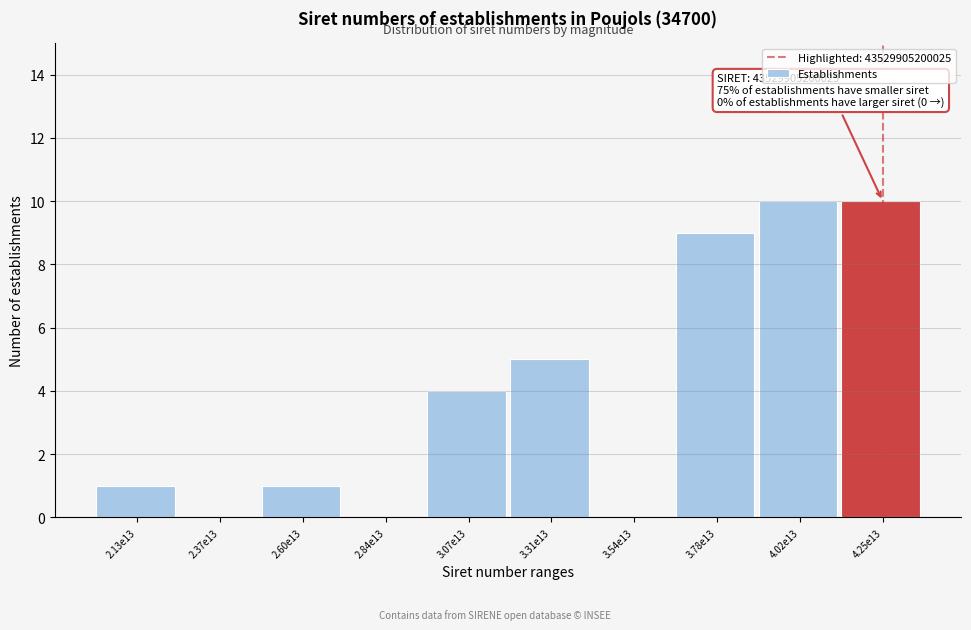

Reading right to left, list all the values displayed in this chart.

4.25e13=10	4.02e13=10	3.78e13=9	3.54e13=0	3.31e13=5	3.07e13=4	2.84e13=0	2.60e13=1	2.37e13=0	2.13e13=1